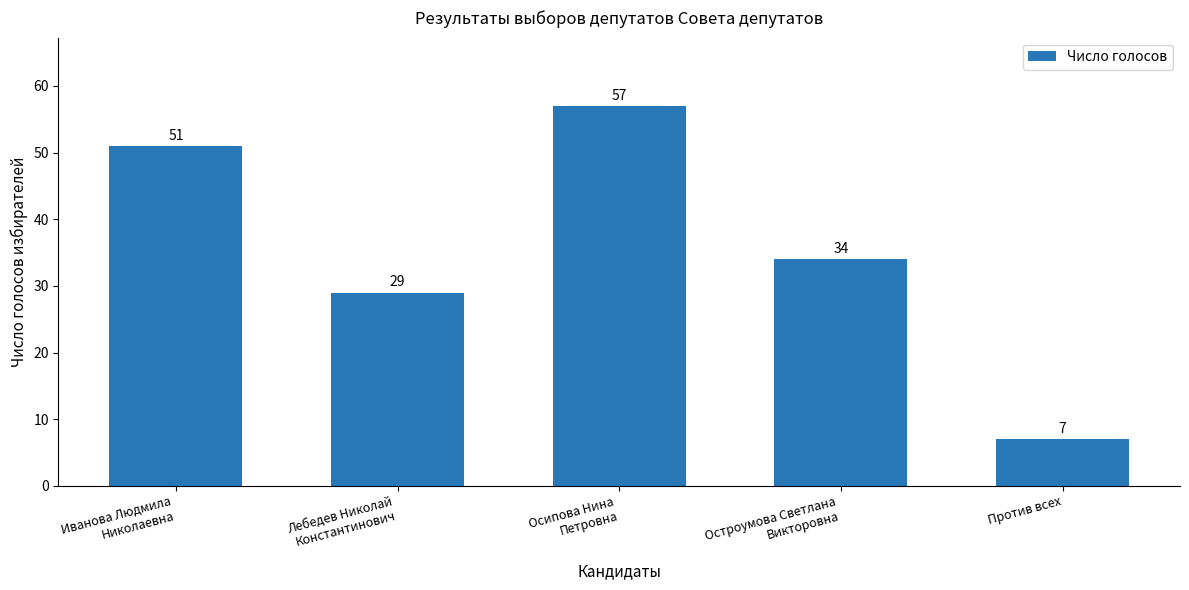

True or false: the data shows 29 at Лебедев Николай
Константинович.

True